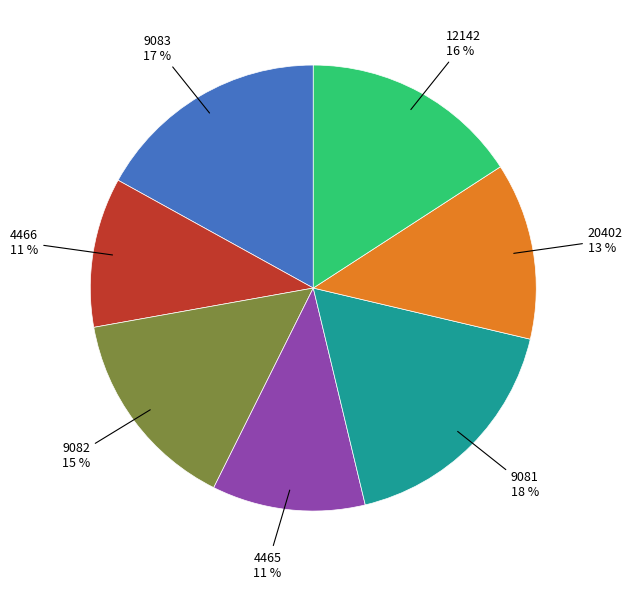

To the nearest percent, what is the difference between the largest and smallest slice percentages?

7%